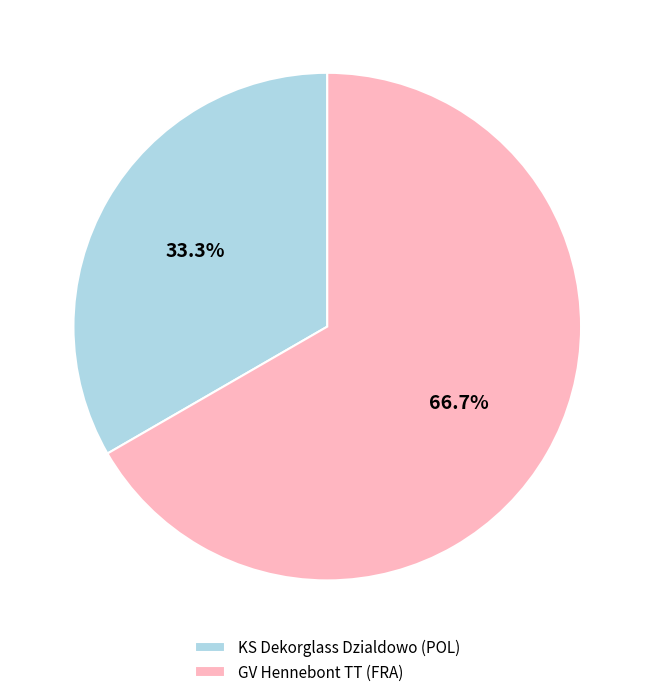

How many segments does this pie chart have?

2